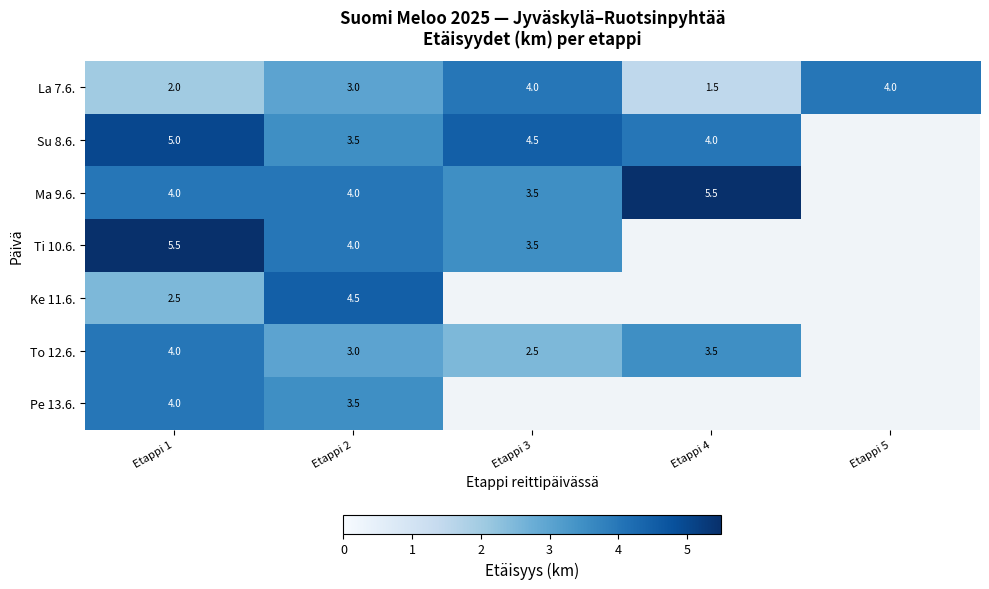

What is the minimum value shown in the chart?

1.5